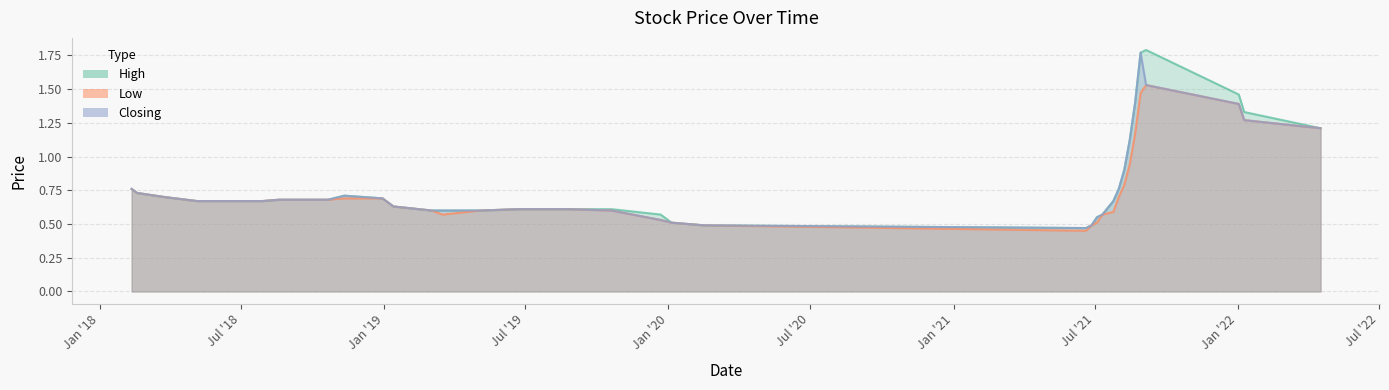

At which category is the sum across all series the highest?

29/08/2021